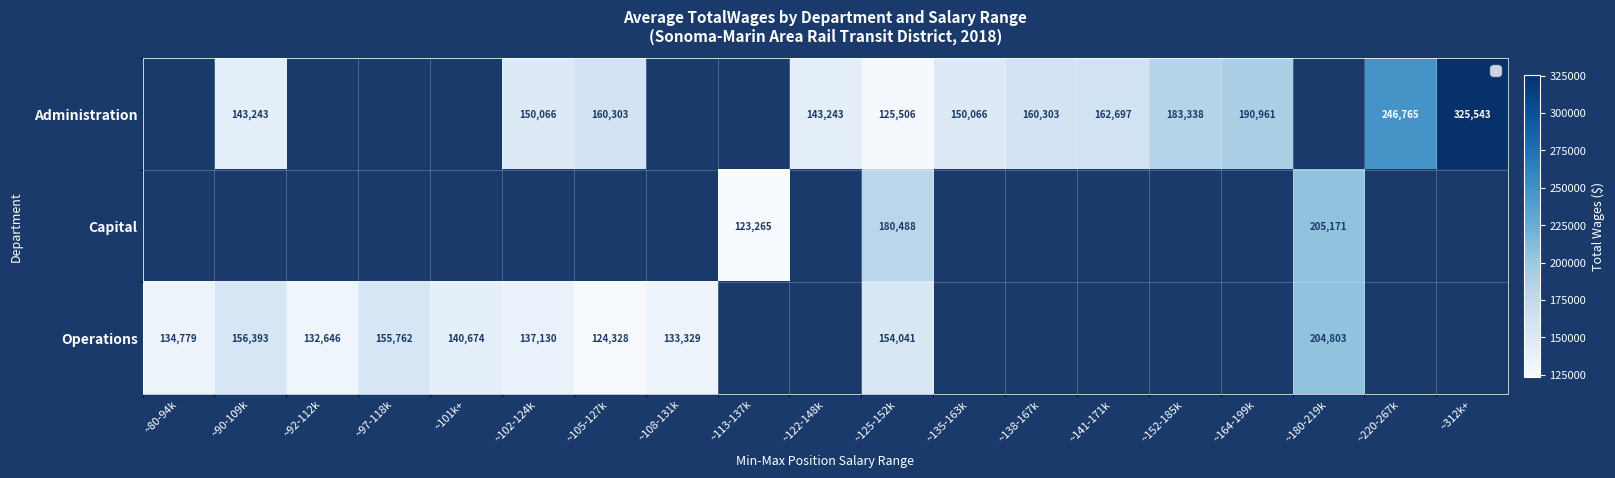

Is the value of Capital at ~105-127k greater than the value of Operations at ~92-112k?

No